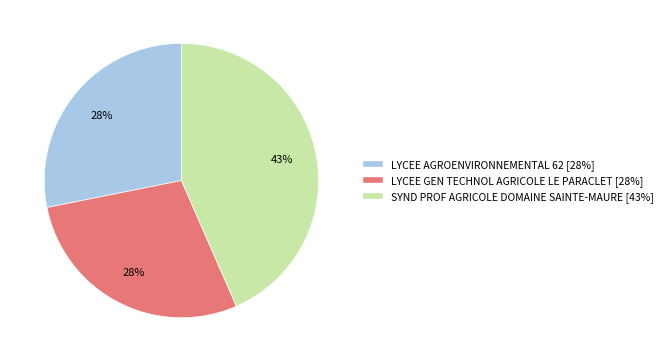

Is there any slice that represents more than half of the pie?

No